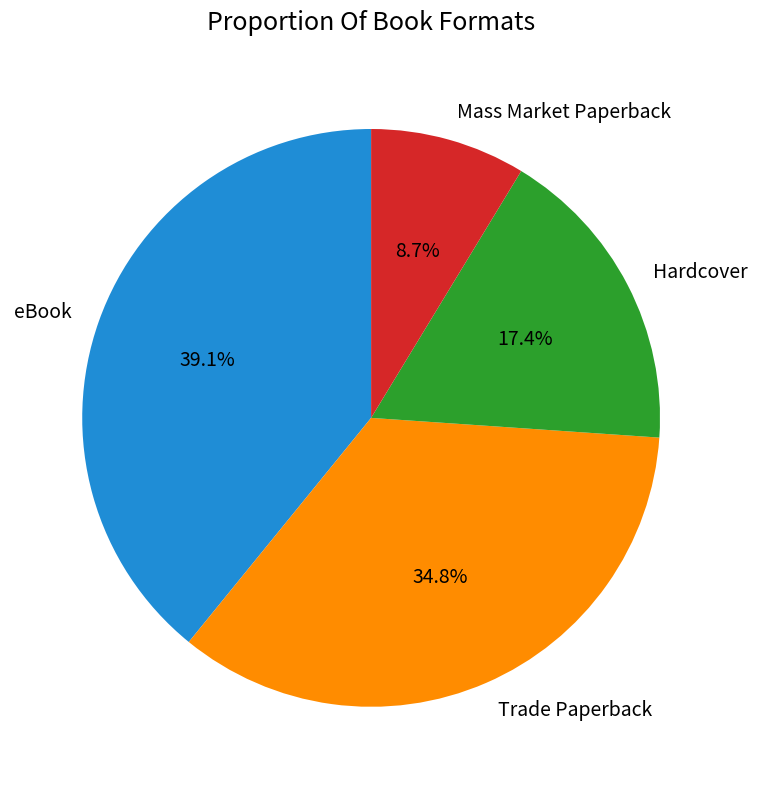

Is there a majority slice in this chart?

No